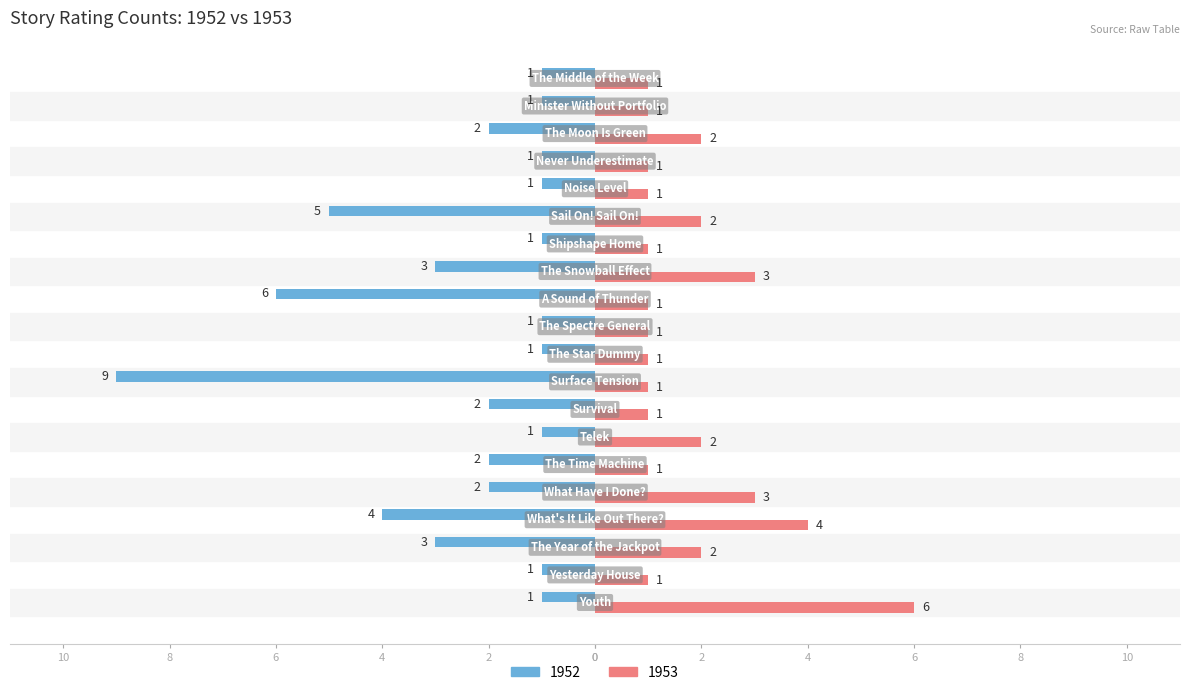

What is the value of the 1953 bar at the 11th from the left?

1